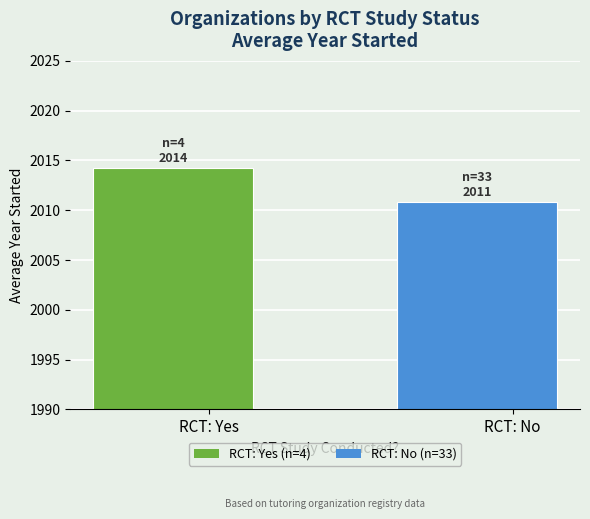

What is the value of the 2nd bar from the left?

2010.8